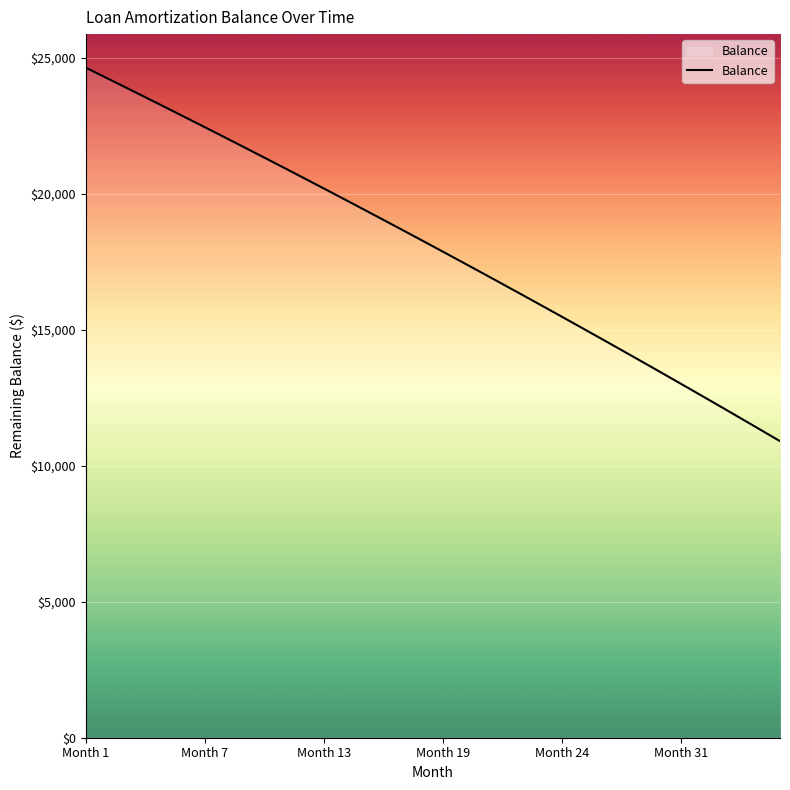

What is the difference between the maximum and minimum values?

13736.6